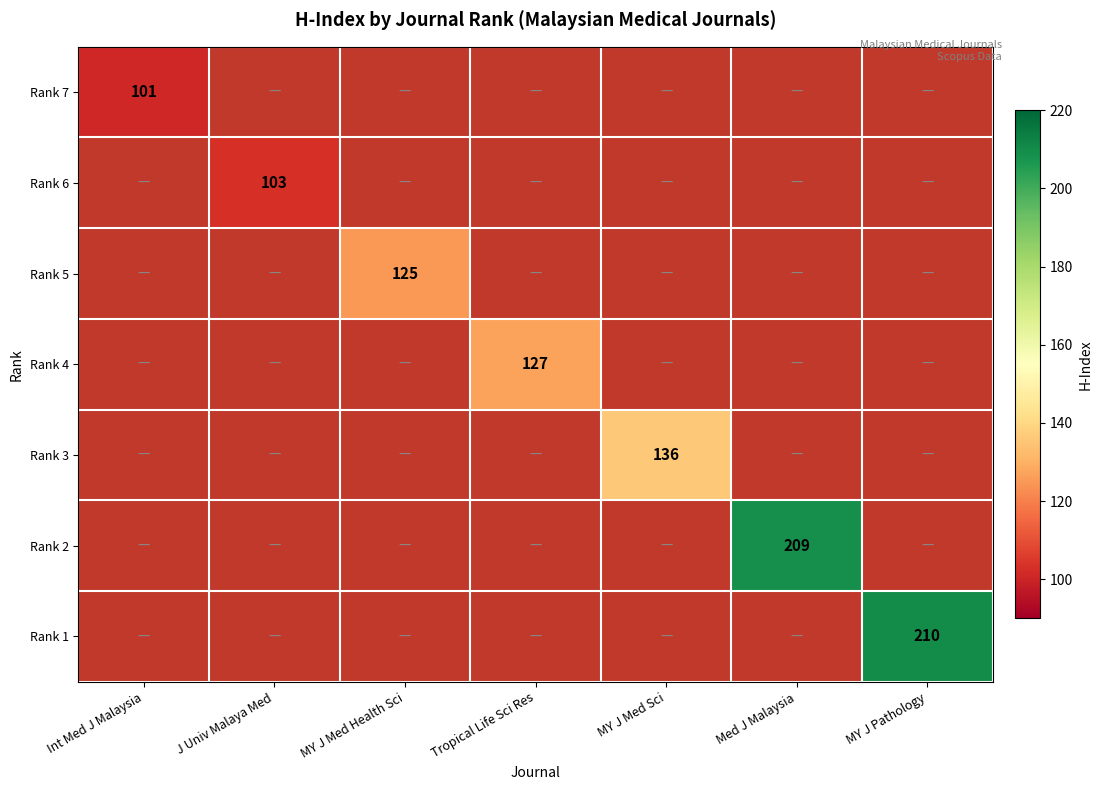

At which label does Rank 1 reach its minimum?

Int Med J Malaysia